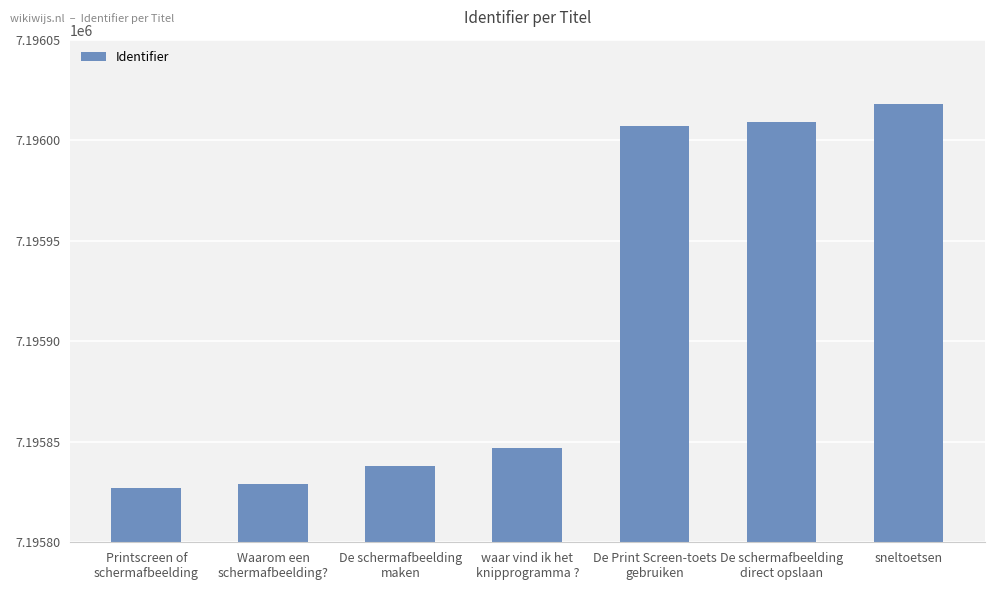

At which category does the chart reach its peak across all series?

sneltoetsen